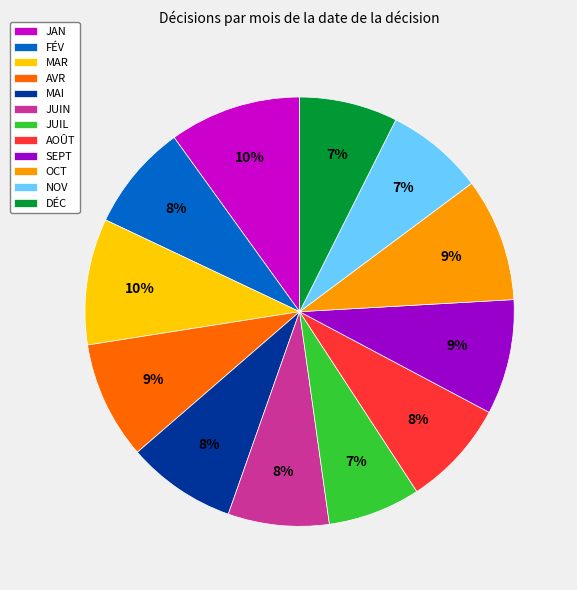

Do AVR and AOÛT together represent more than half of the pie?

No